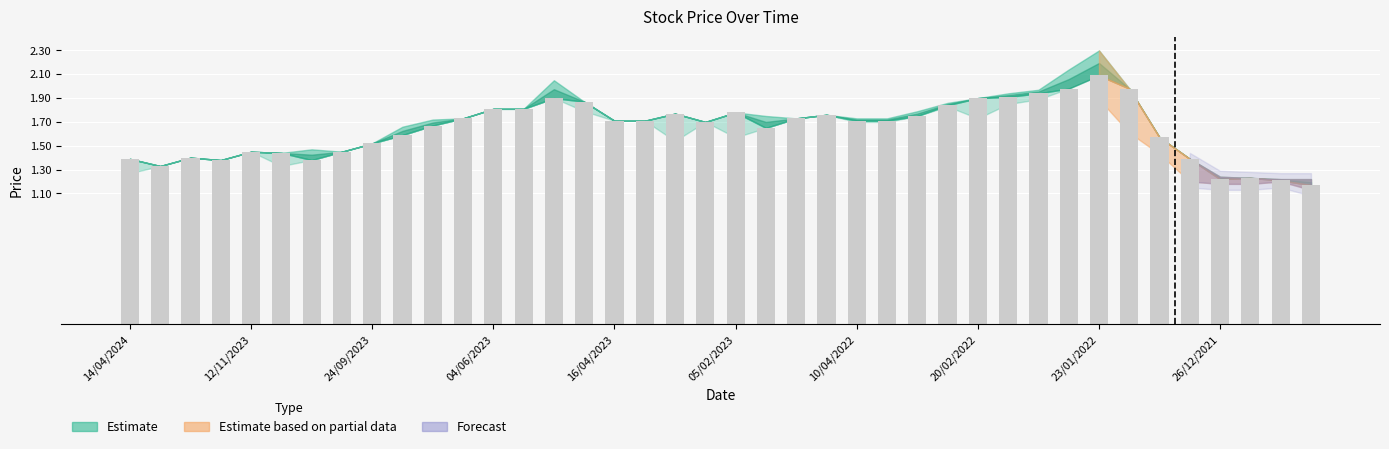

What is the greatest value displayed?

2.1